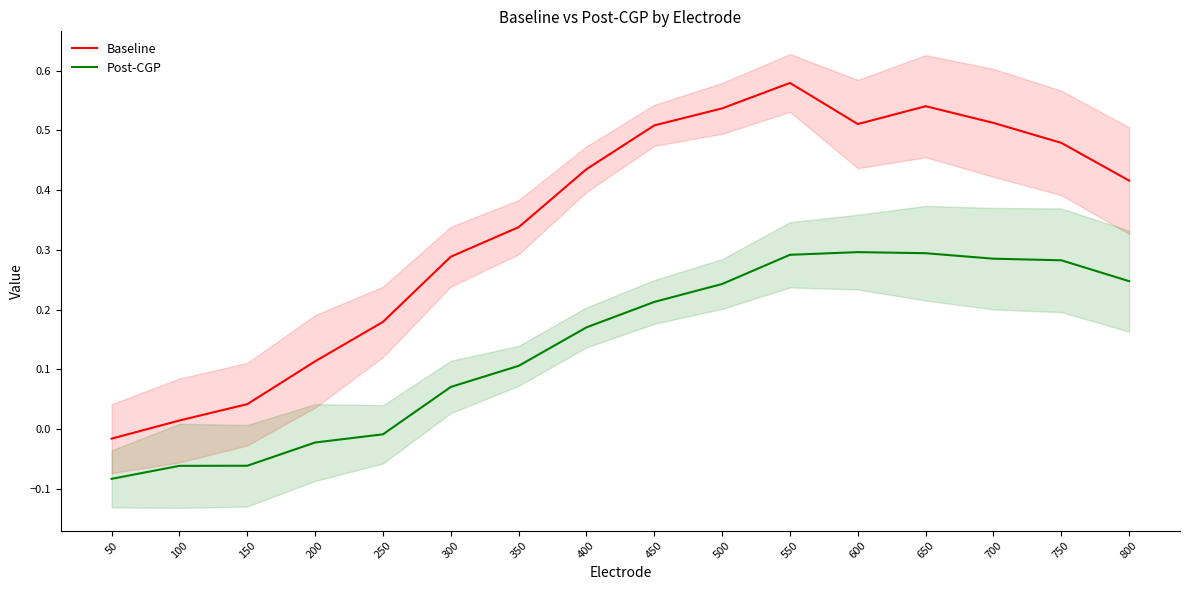

Which label corresponds to the largest value in the chart?

550